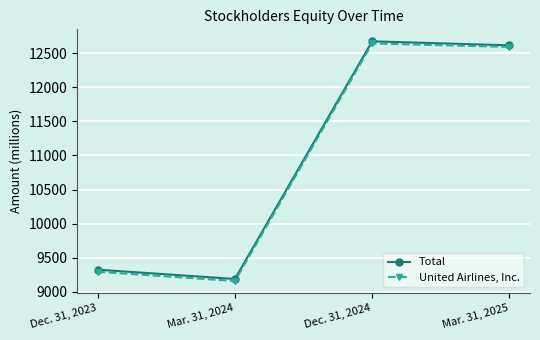

Which category has the lowest value in the United Airlines, Inc. series?

Mar. 31, 2024